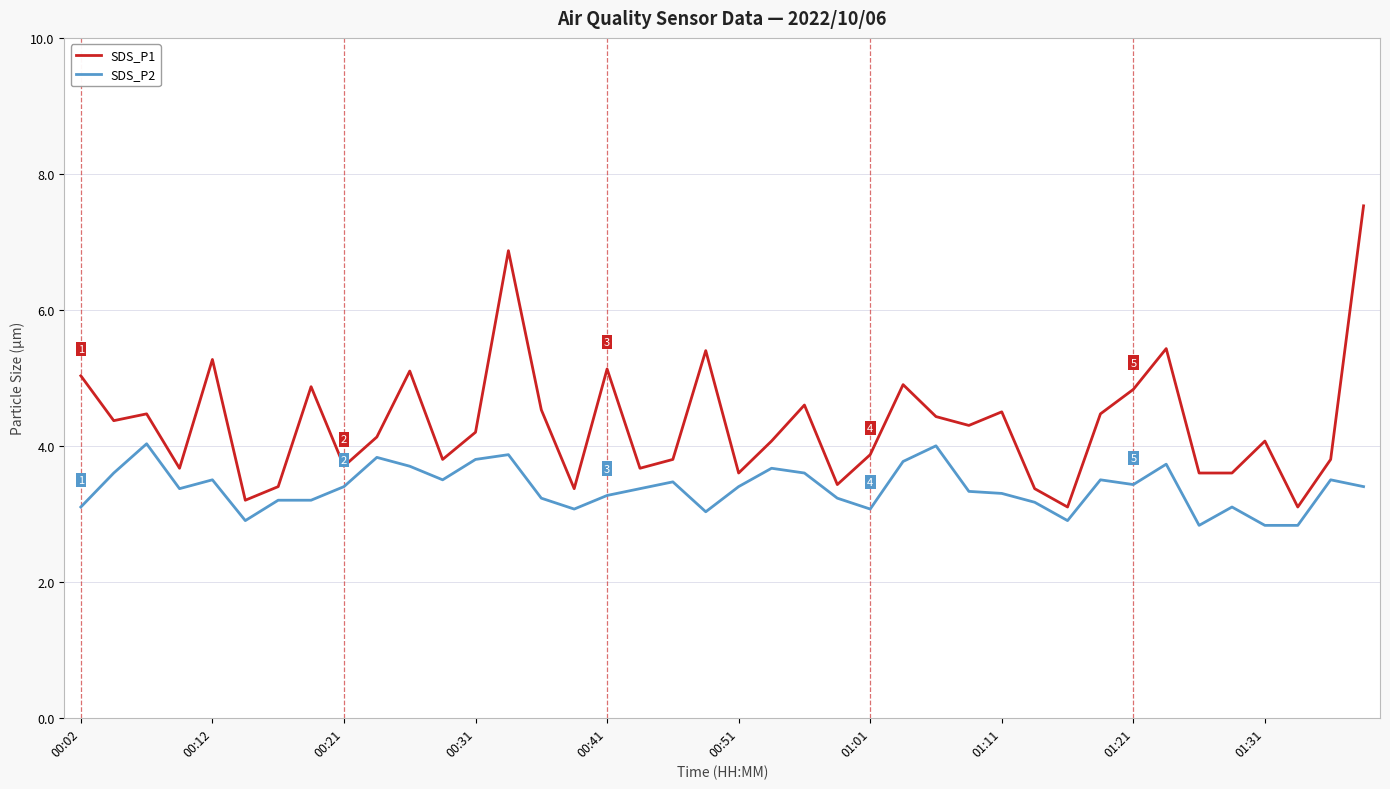

What is the highest value of the SDS_P1 series?

7.5